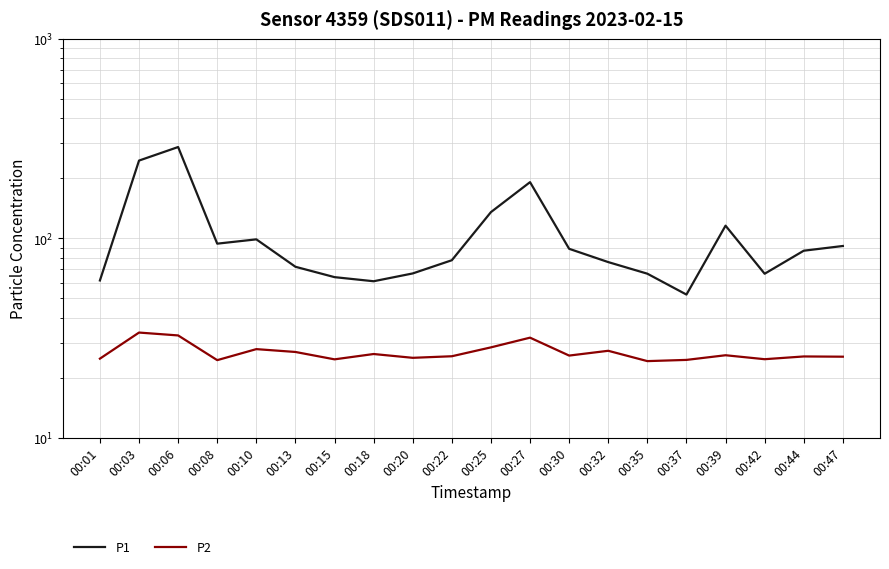

What is the difference between the P2 values at 00:06 and 00:03?

1.1